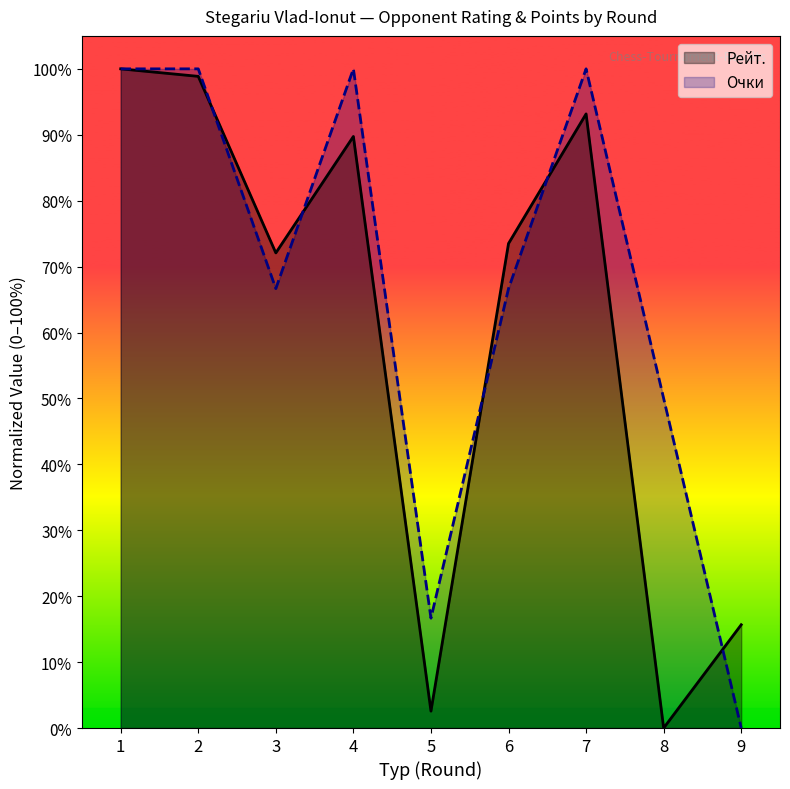

What is the difference between the maximum and minimum values in the Очки series?

1.0